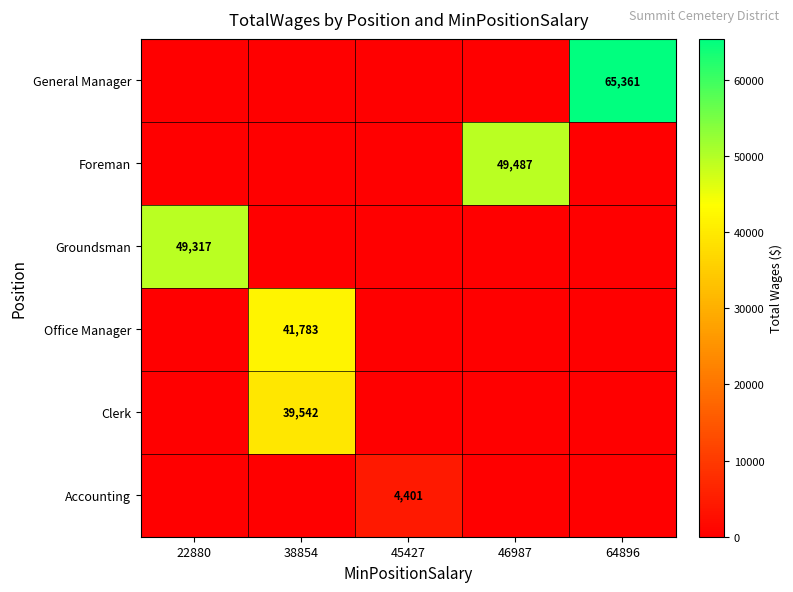

Which category has the highest value in the Groundsman series?

22880